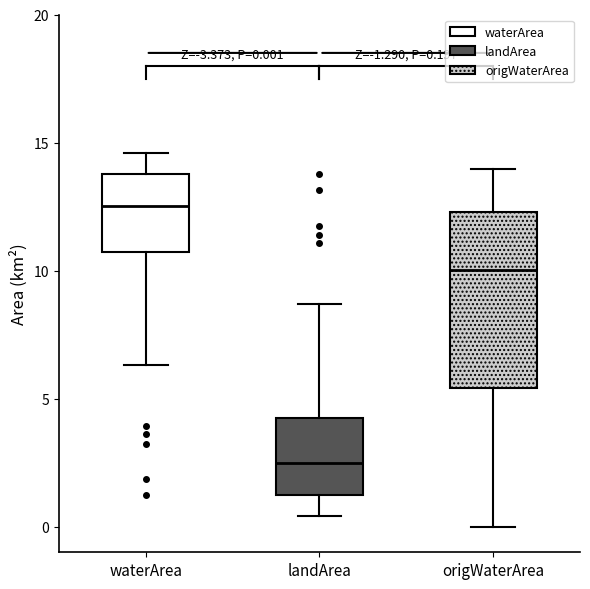

Which box has the highest median line?

waterArea